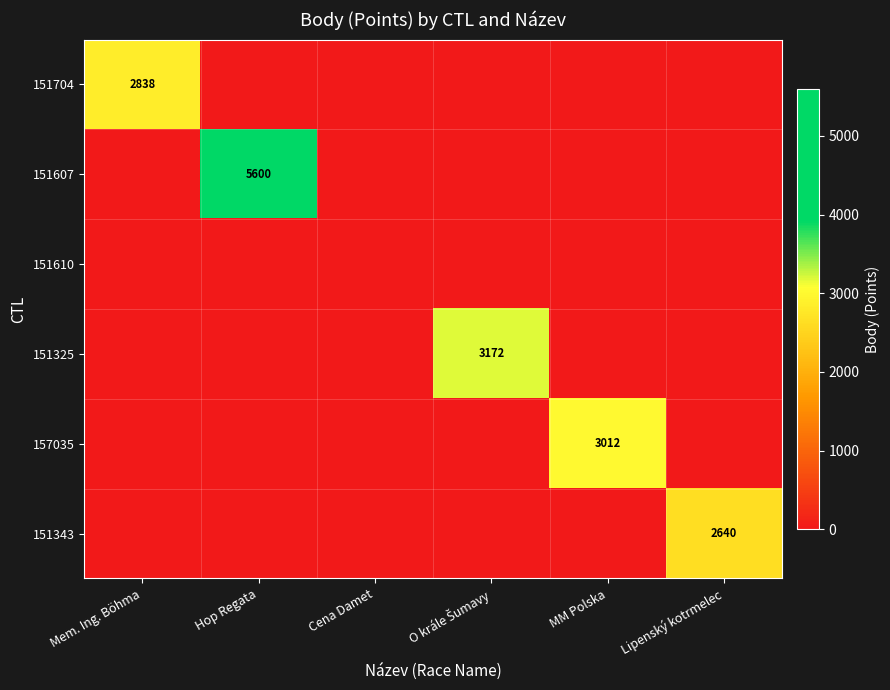

True or false: 157035 has a value of 714 at MM Polska.

False